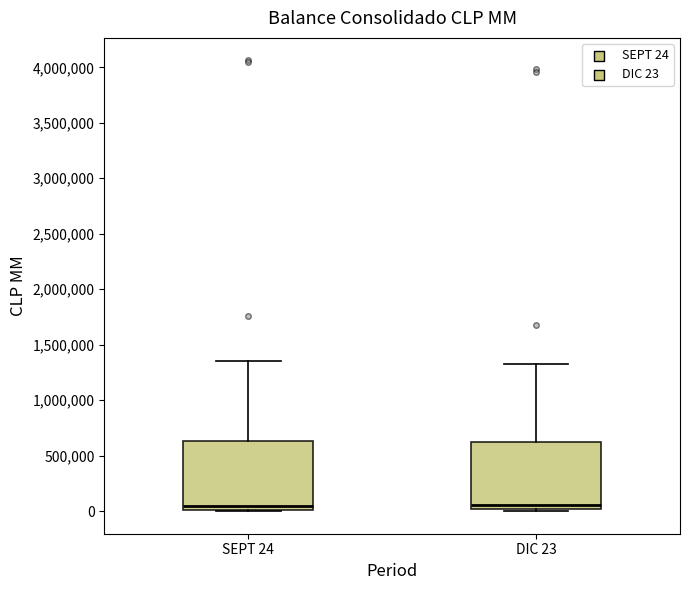

Reading left to right, transcribe this box plot: for each box, give where its median line is, the range the box spans, and where its two whiskers end, as read against the y-axis. The values are not printed on the chart, so give them approximately, as read against the axis.

SEPT 24: median 50000, box 0 to 650000, whiskers 0 to 1350000
DIC 23: median 50000, box 0 to 650000, whiskers 0 (just below the box's lower edge) to 1300000